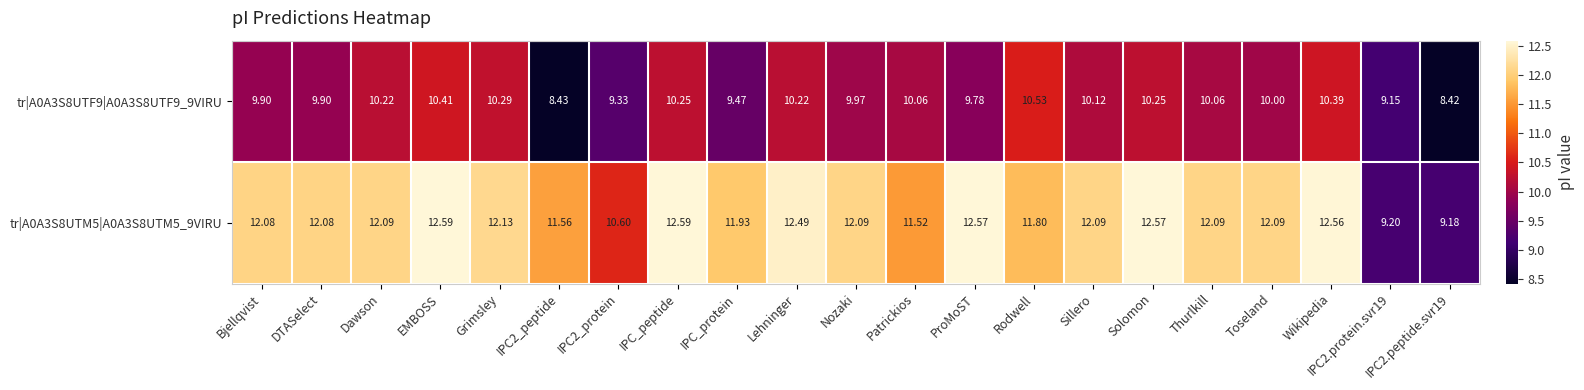

Which category has the highest value in the tr|A0A3S8UTF9|A0A3S8UTF9_9VIRU series?

Rodwell